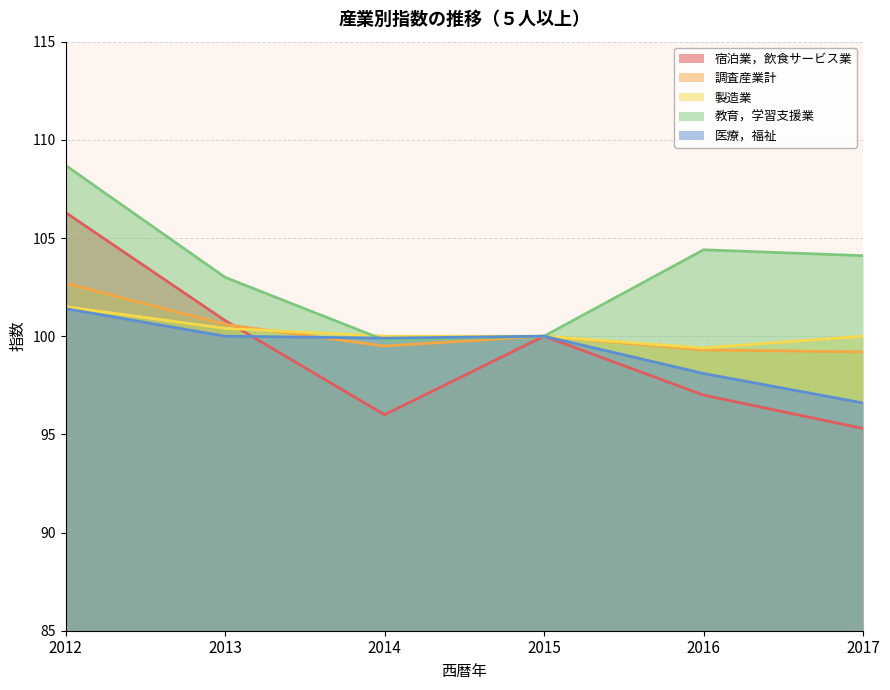

What is the value of the 医療，福祉 point at the 3rd from the left?

99.9